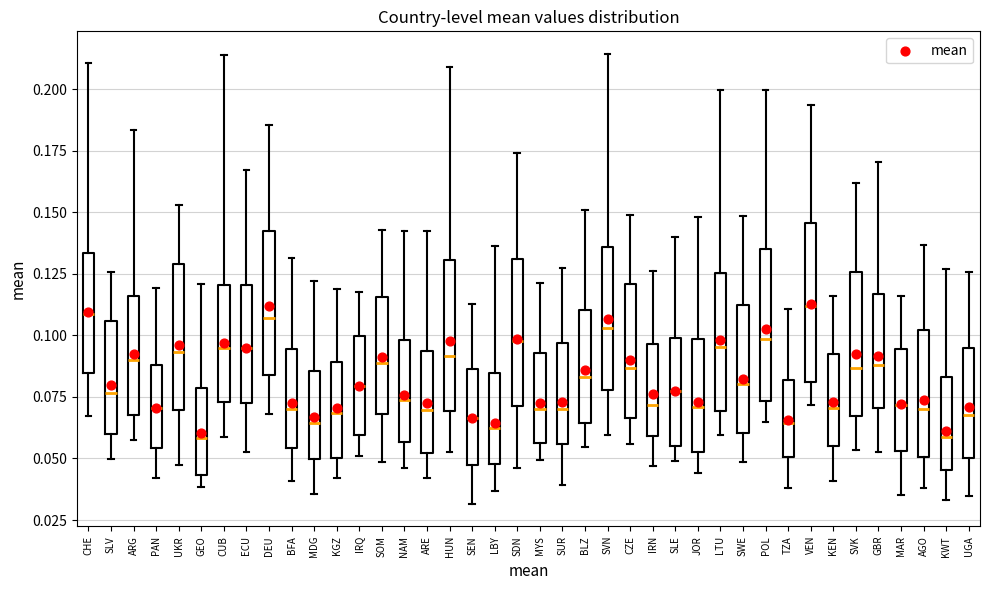

Where does the lower whisker of the box for KEN end on the y-axis? The values are not printed on the chart, so give them approximately, as read against the axis.

0.040